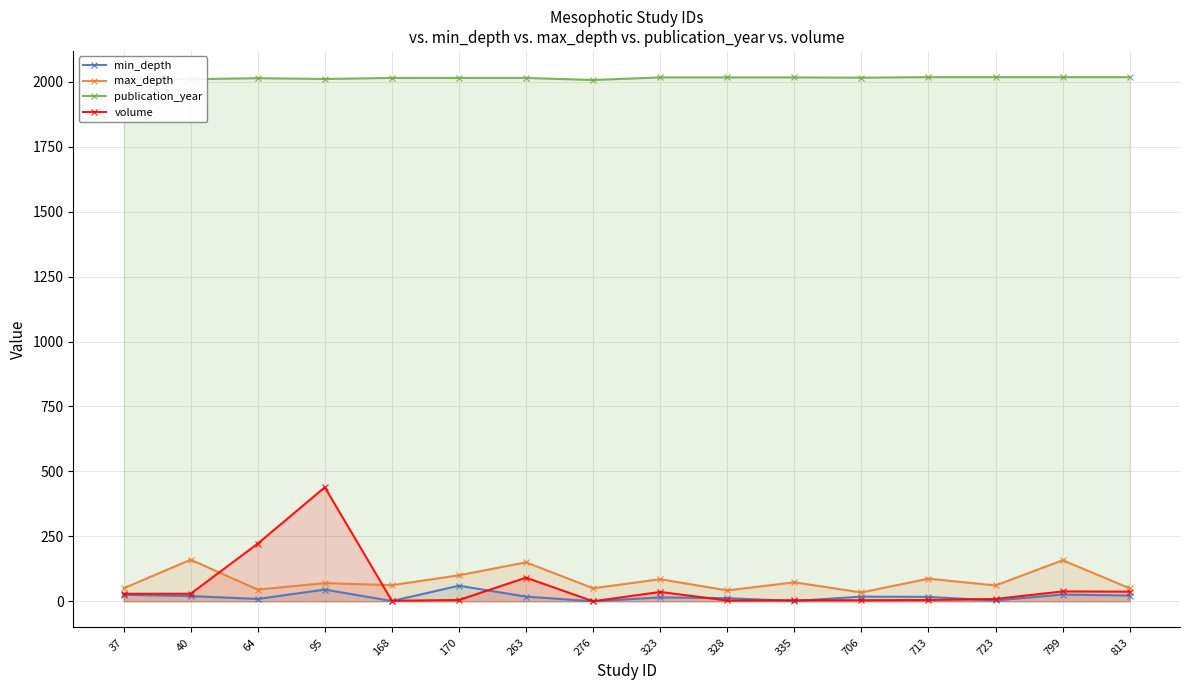

How many data points in max_depth are above 70?

7